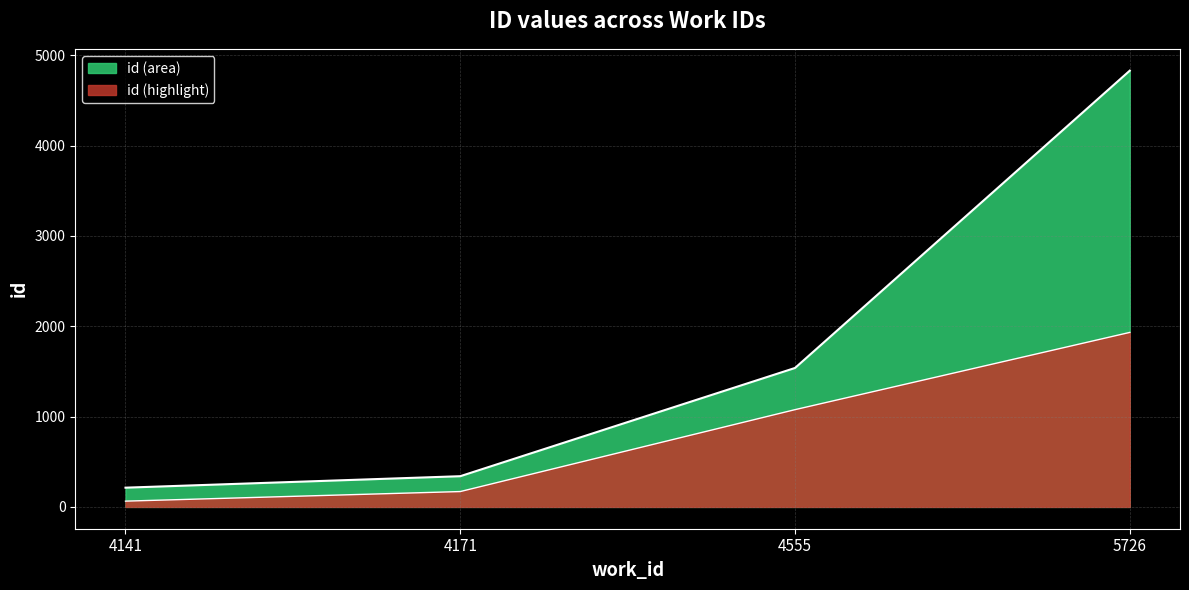

What is the value of the 1st point from the left?

212.9